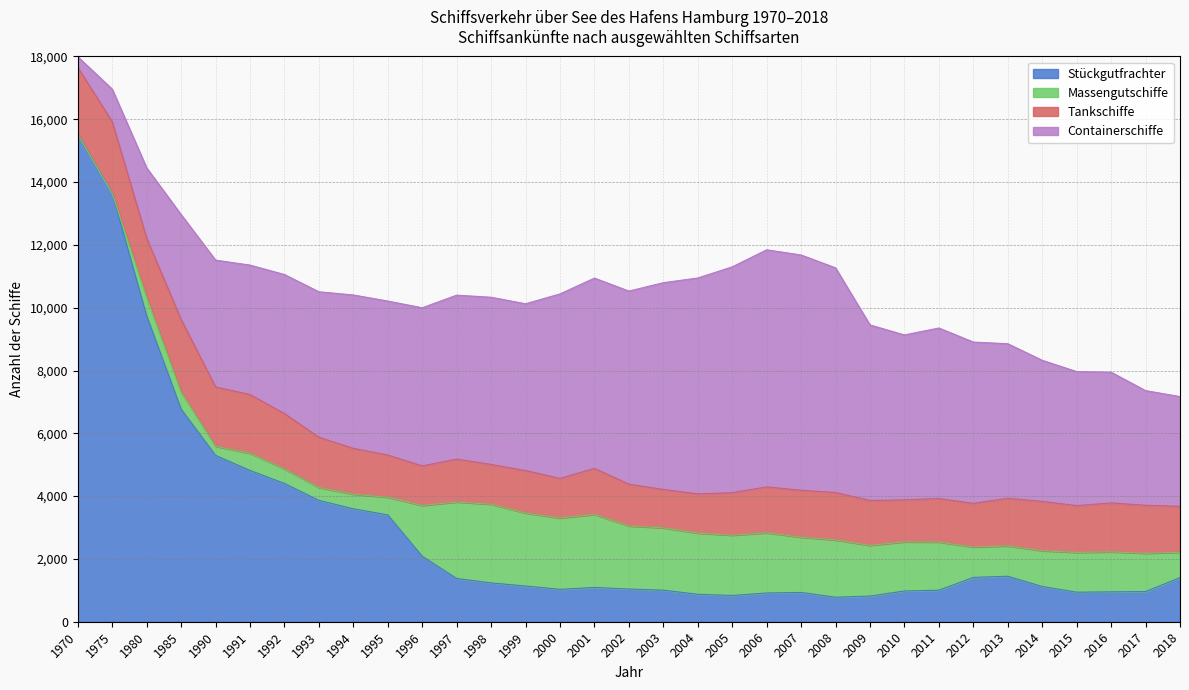

True or false: Massengutschiffe and Stückgutfrachter cross at least once.

True